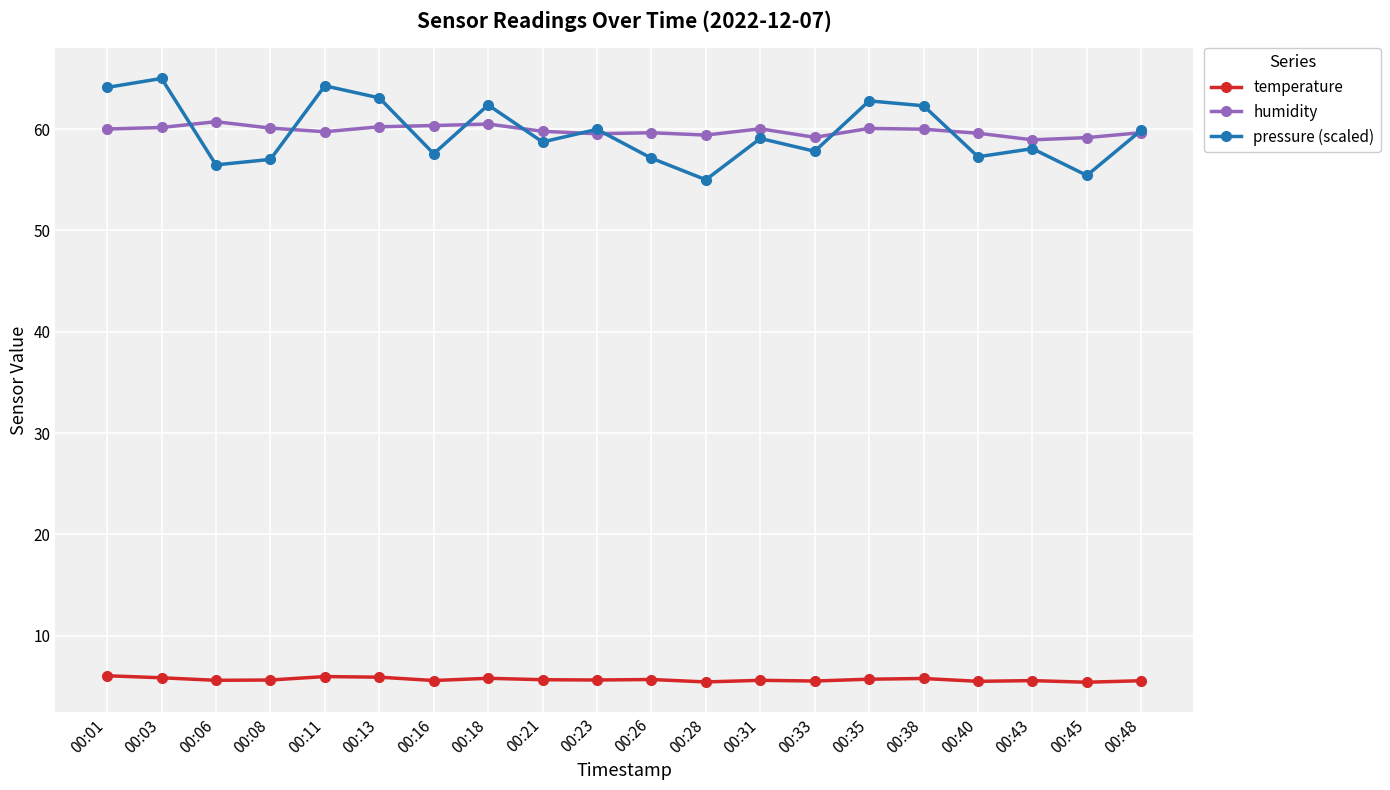

What is the spread (max minus min) of values at 00:31?

54.4